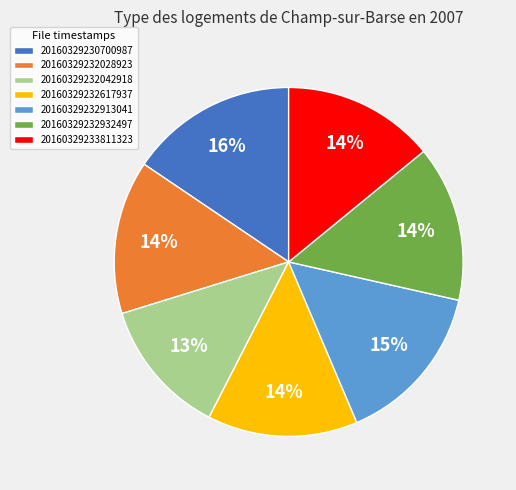

Is 20160329230700987 the majority of the pie?

No